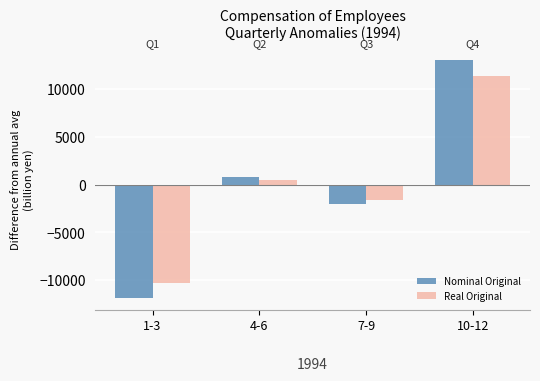

How many bars are there in total?

8